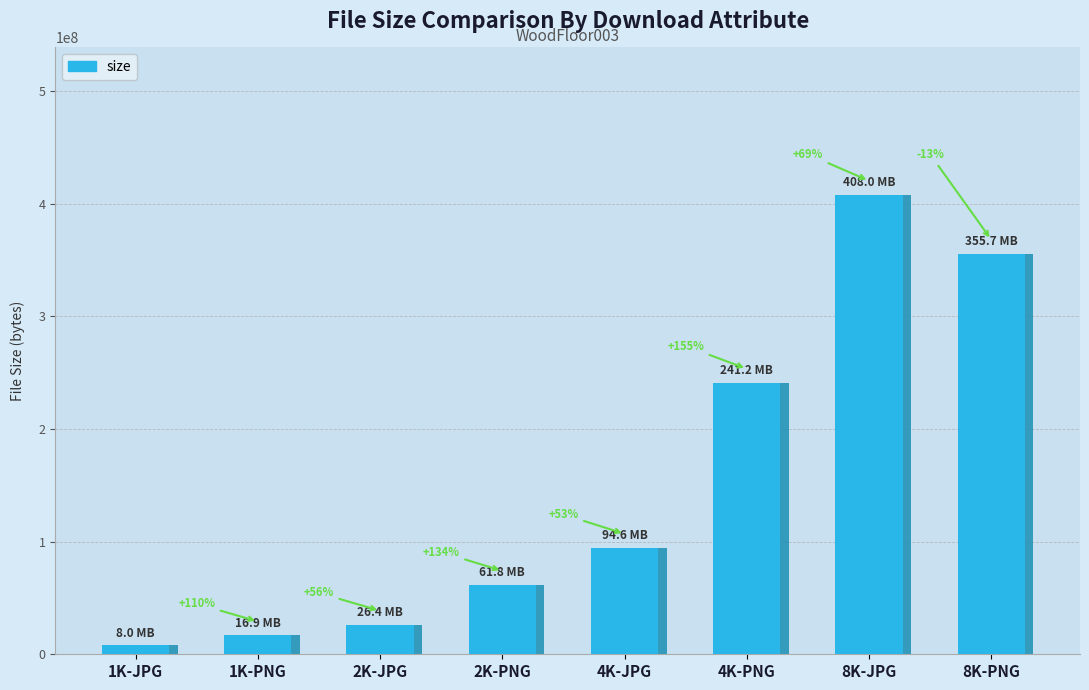

Read the value at 4K-JPG.

94636524